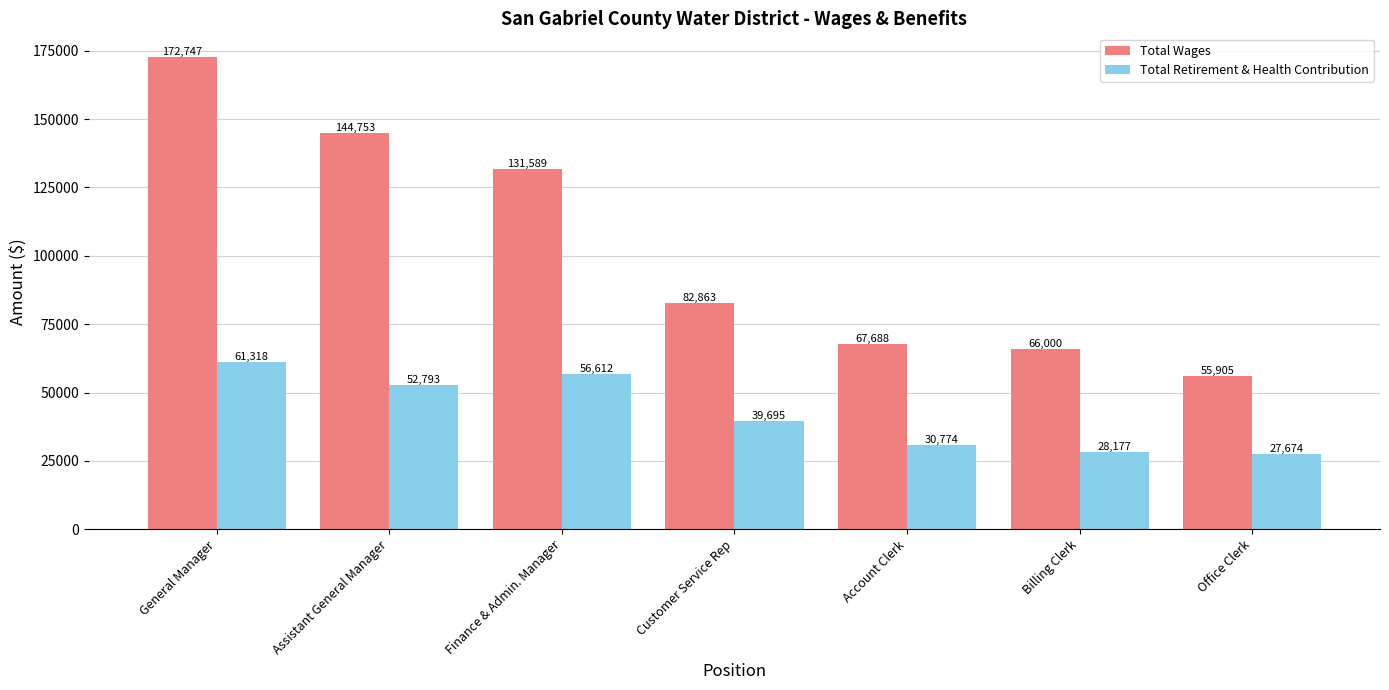

What is the label of the 3rd bar from the right?

Account Clerk